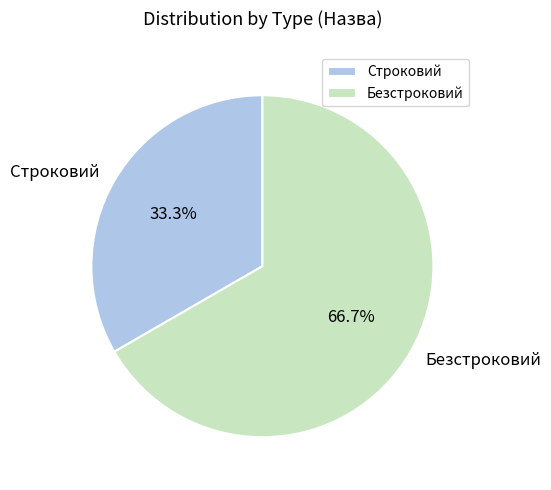

What percentage is the Безстроковий slice, to the nearest percent?

67%